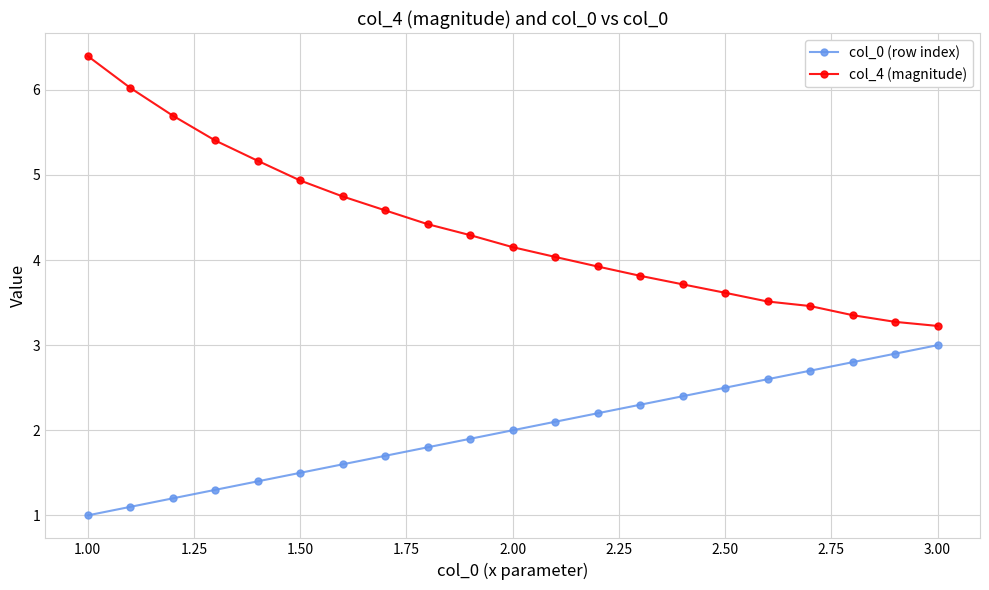

How many categories are shown in the chart?

21